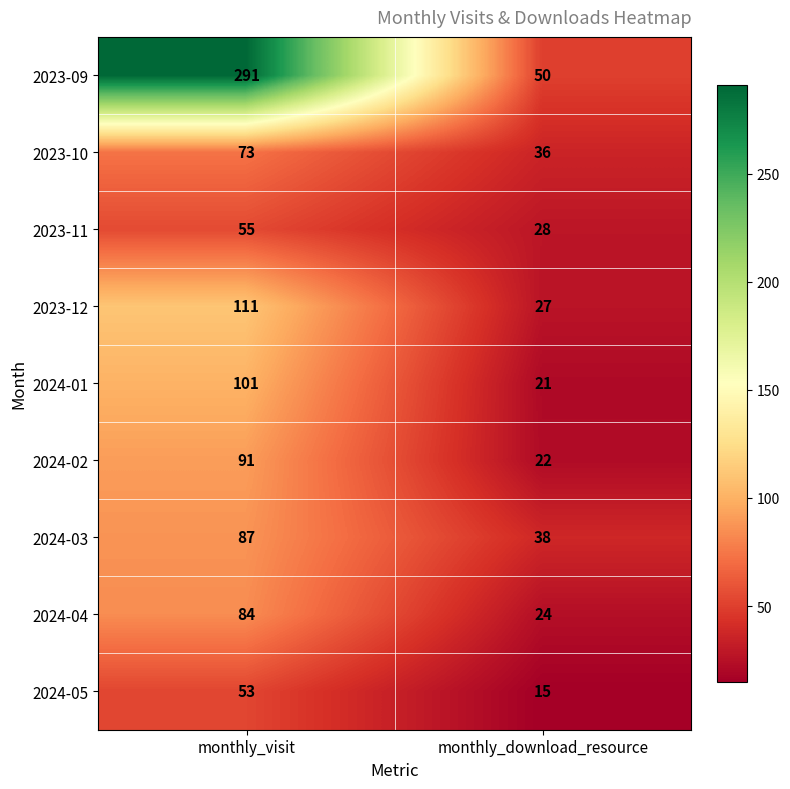

Which series changed the most between monthly_visit and monthly_download_resource?

2023-09